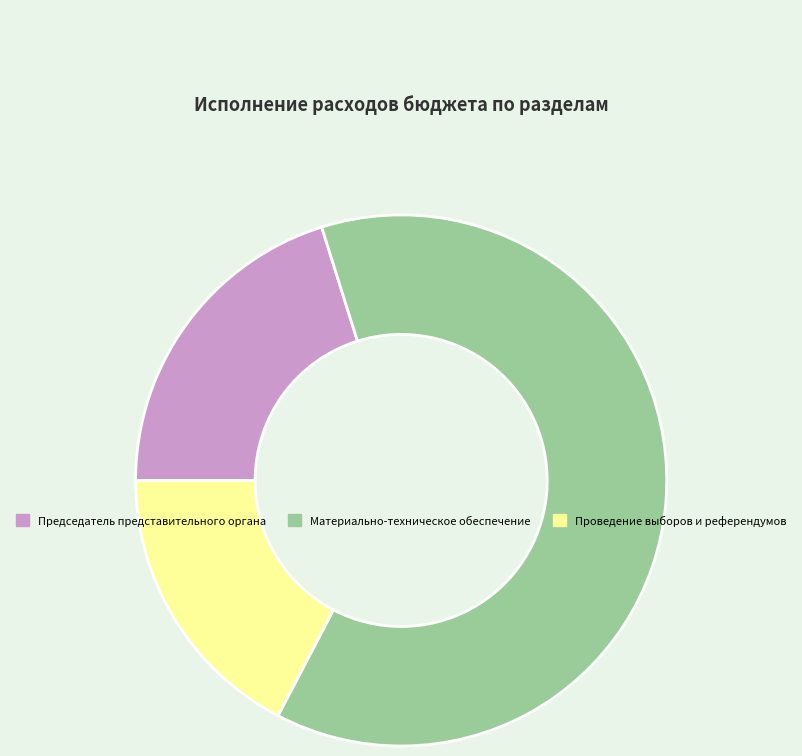

Do Председатель представительного органа and Материально-техническое обеспечение together represent more than half of the pie?

Yes